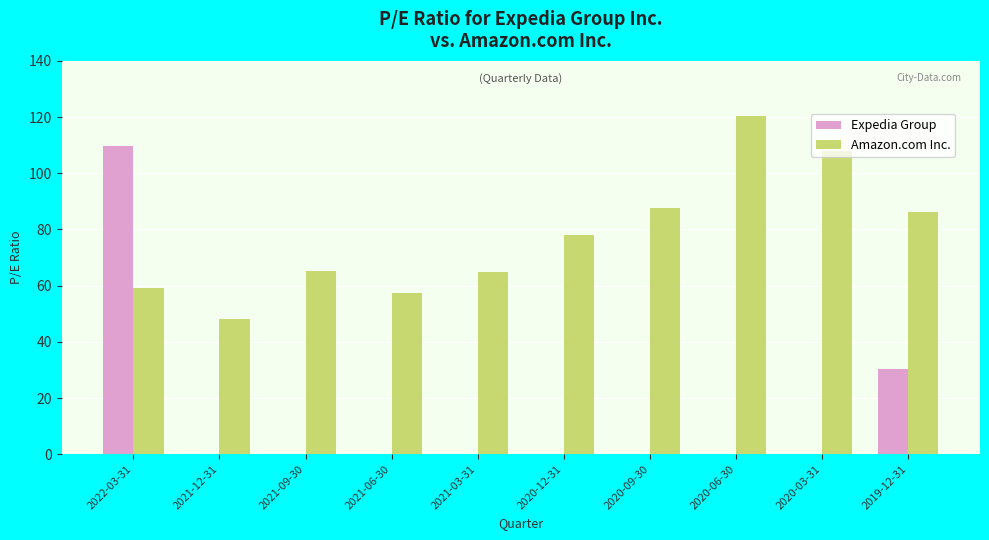

Is the value of Expedia Group at 2021-03-31 greater than the value of Amazon.com Inc. at 2021-12-31?

No